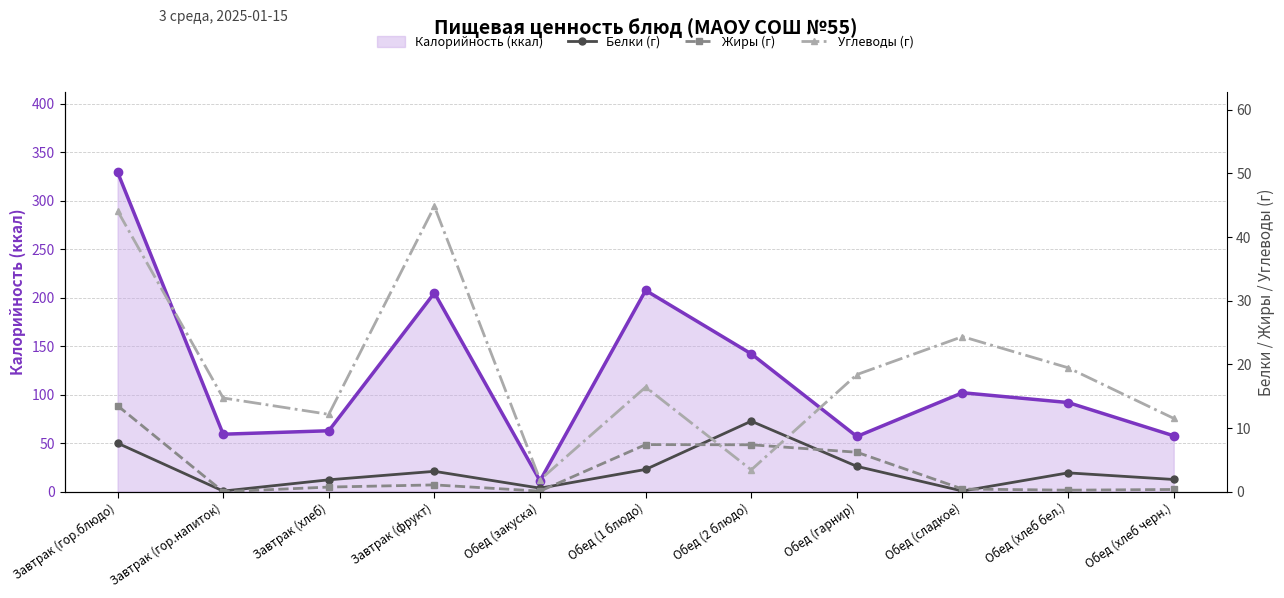

True or false: Углеводы (г) has a value of 19.5 at Обед (хлеб бел.).

True